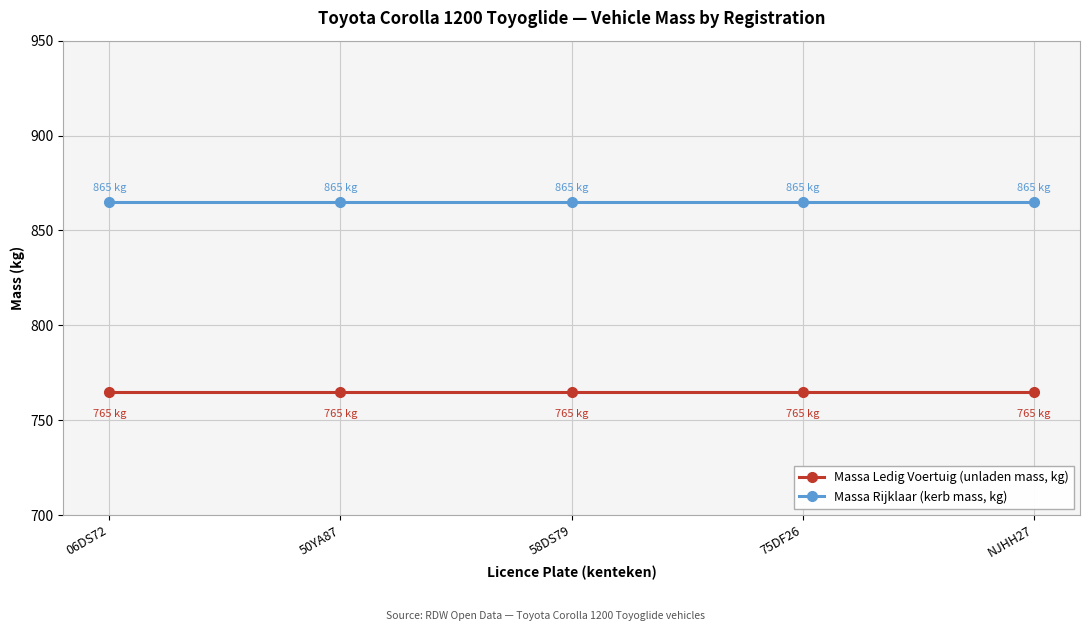

Rank the series by their average value, from lowest to highest.

Massa Ledig Voertuig (unladen mass, kg), Massa Rijklaar (kerb mass, kg)